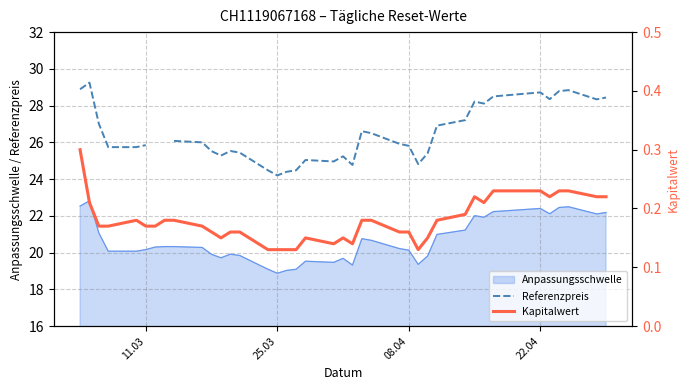

The value of Kapitalwert at 16 is 0.1. True or false?

False